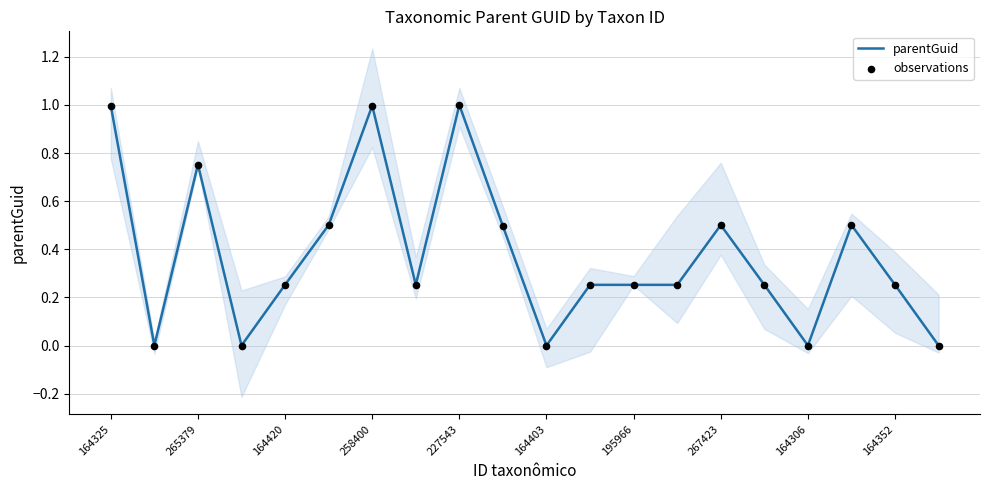

What are all the series names shown in the legend?

parentGuid, observations